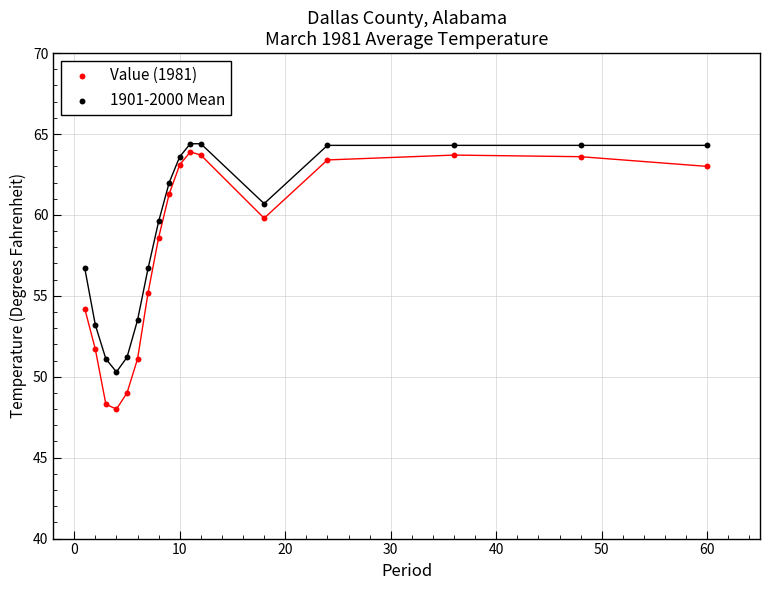

Which series has the widest spread of Y values?

Value (1981)